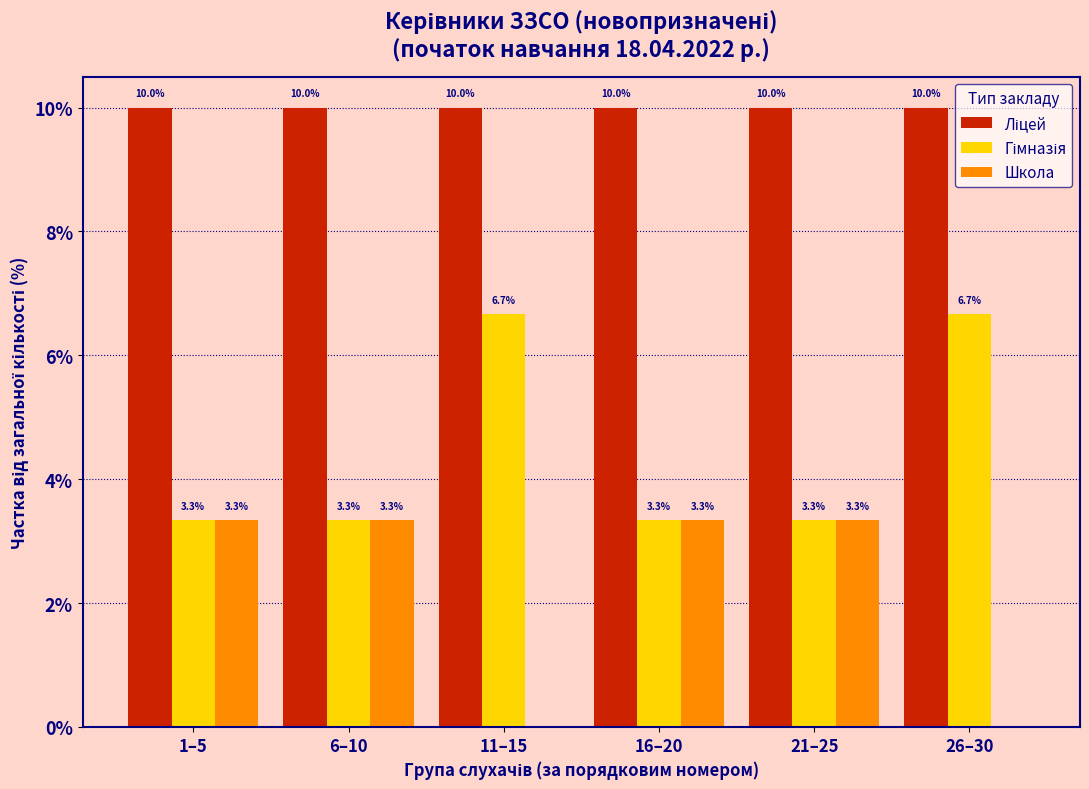

Read the Школа value at 21–25.

3.3